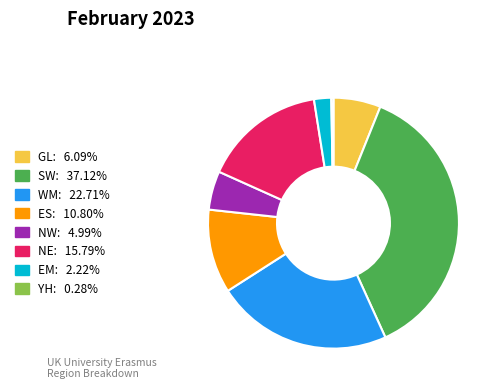

Is there any slice that represents more than half of the pie?

No